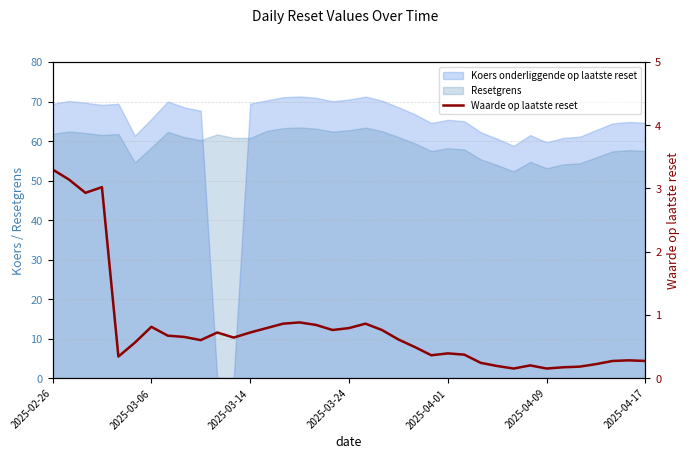

What is the approximate value at 2025-03-14?

0.7